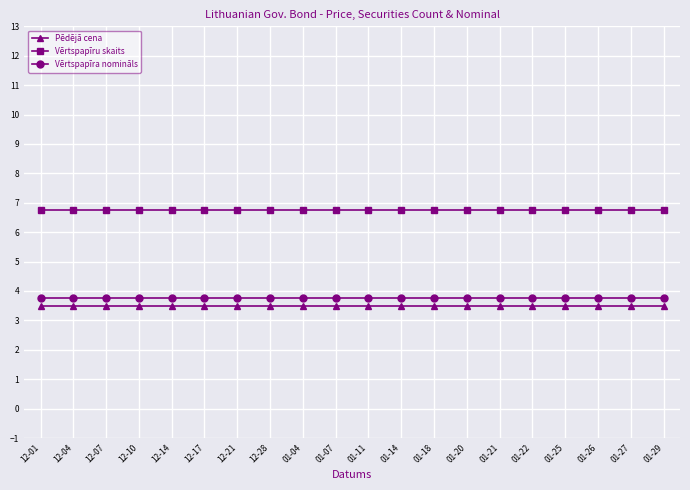

What is the maximum value for Vērtspapīra nomināls?

3.8